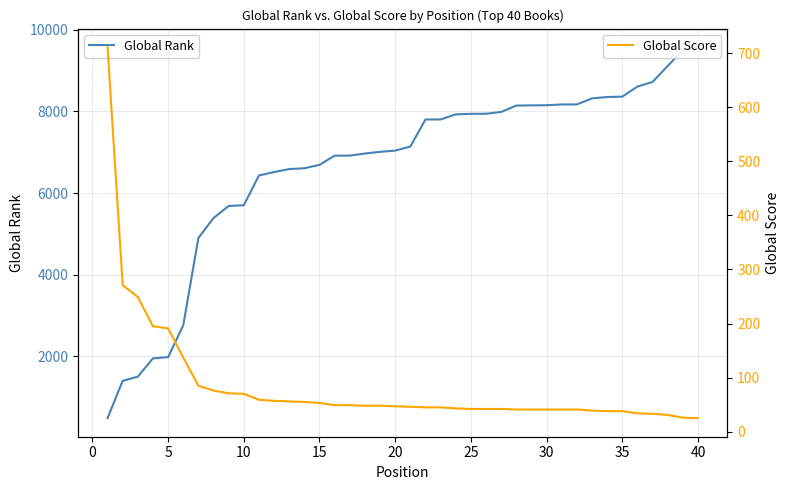

What is the minimum value for Global Score?

25